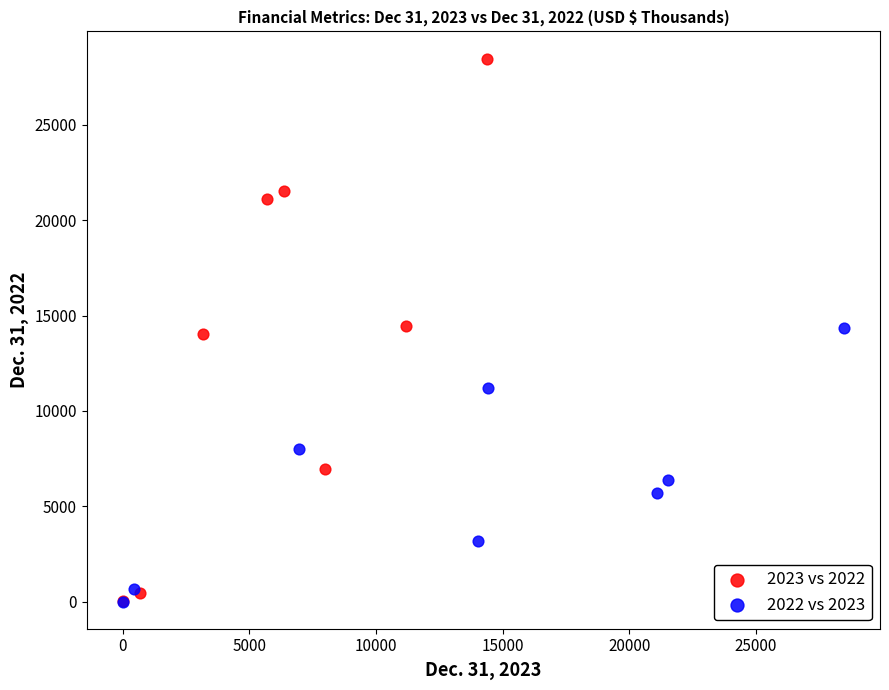

Which series has the widest spread of Y values?

2023 vs 2022